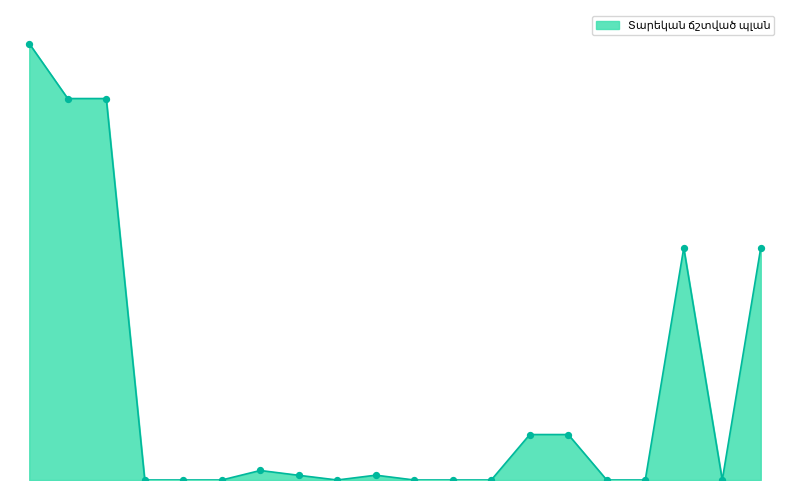

Does the chart have visible grid lines?

No